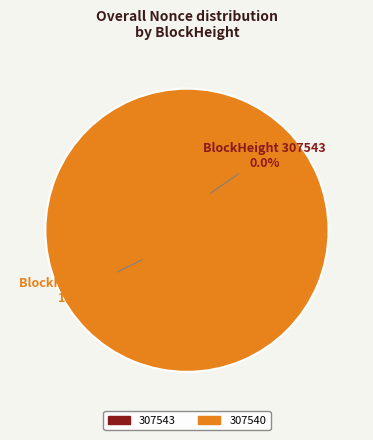

What is the majority slice?

307540